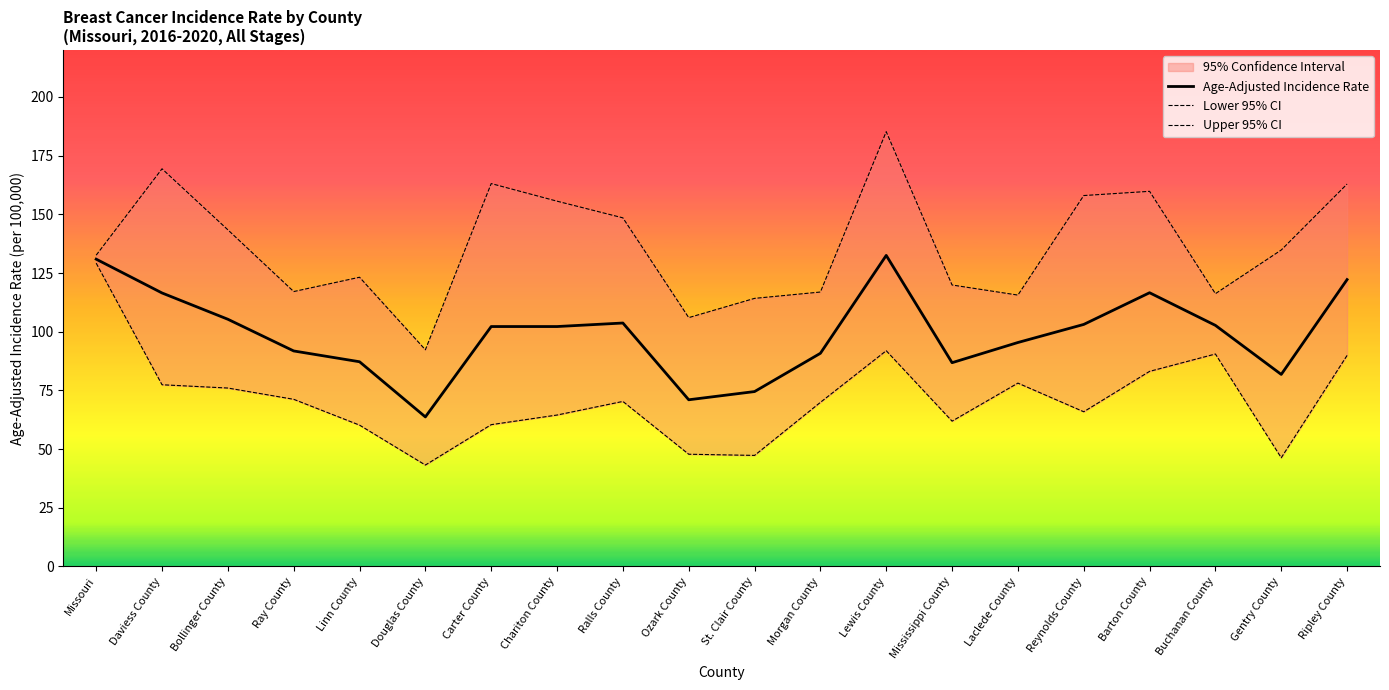

What is the sum of all Lower 95% CI values?

1425.0